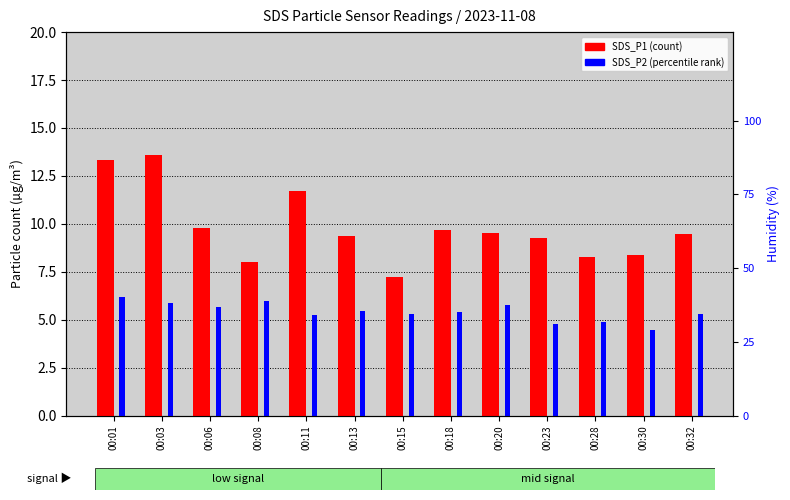

What is the maximum value for SDS_P1?

13.6